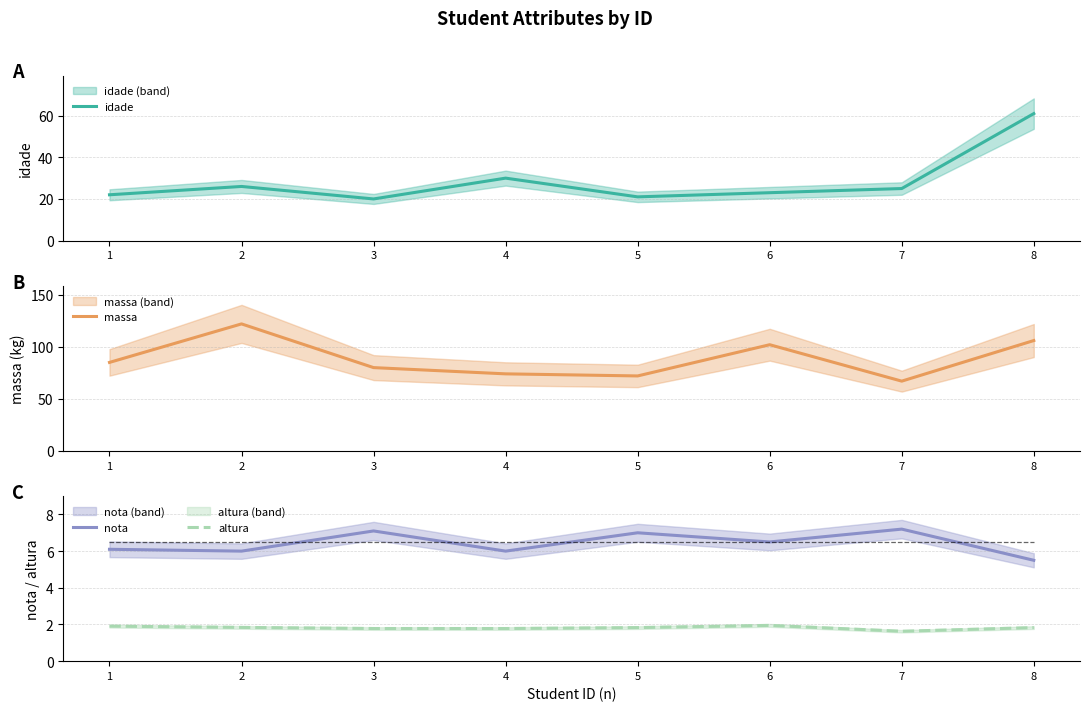

Which category has the lowest value in the nota series?

8